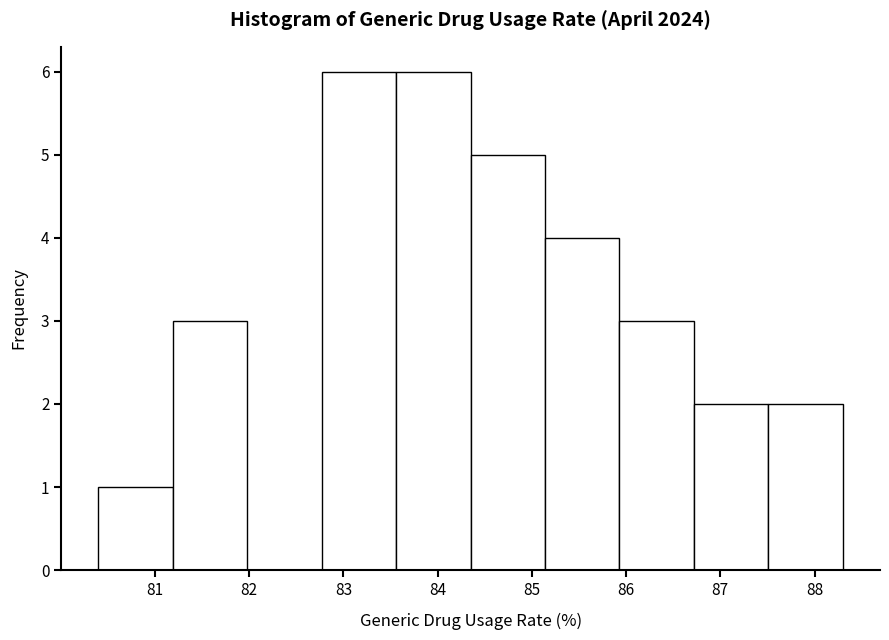

Reading left to right, transcribe this chart: for each bar, give the range it covers on the x-axis and its height. Neither the bar edges nor the heights are printed on the chart, so give them approximately, as read against the axes.

80.40 to 81.19: 1
81.19 to 81.98: 3
81.98 to 82.77: 0
82.77 to 83.56: 6
83.56 to 84.35: 6
84.35 to 85.14: 5
85.14 to 85.93: 4
85.93 to 86.72: 3
86.72 to 87.51: 2
87.51 to 88.30: 2